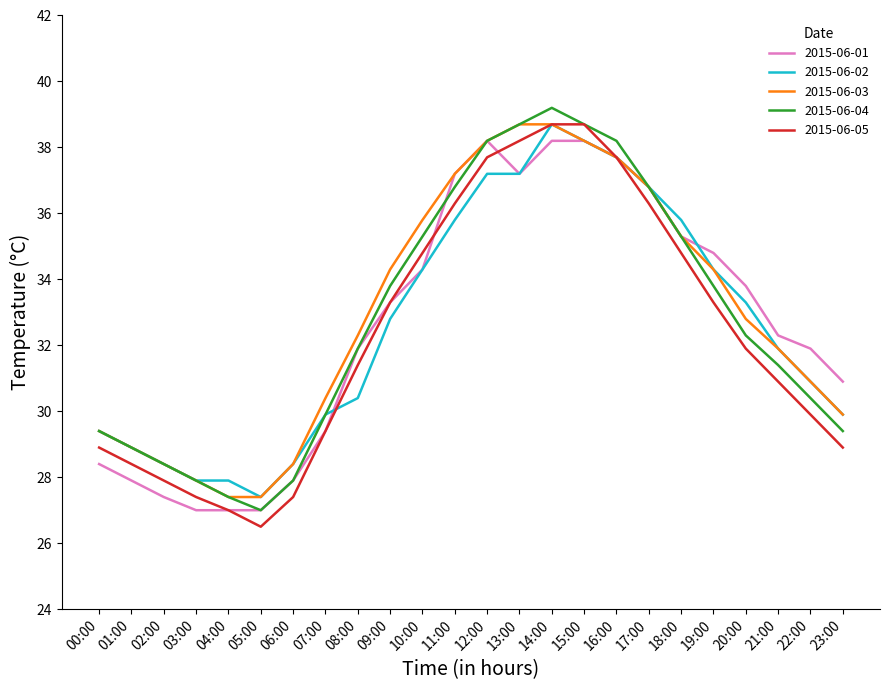

Which series changed the most between 16:00 and 20:00?

2015-06-04